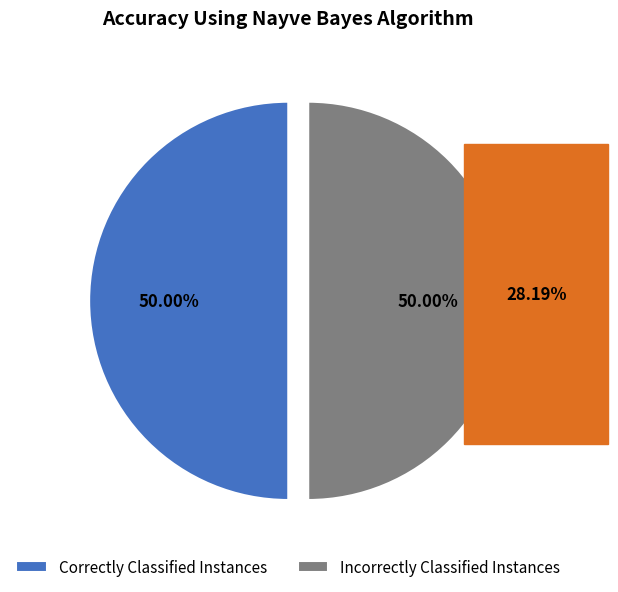

What is the ratio of the value at Incorrectly Classified Instances to the value at Correctly Classified Instances?

1.0